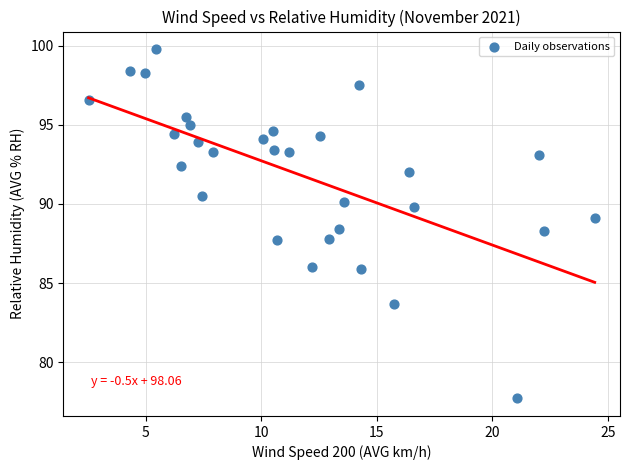

What is the range of Y values (max minus min)?

22.1